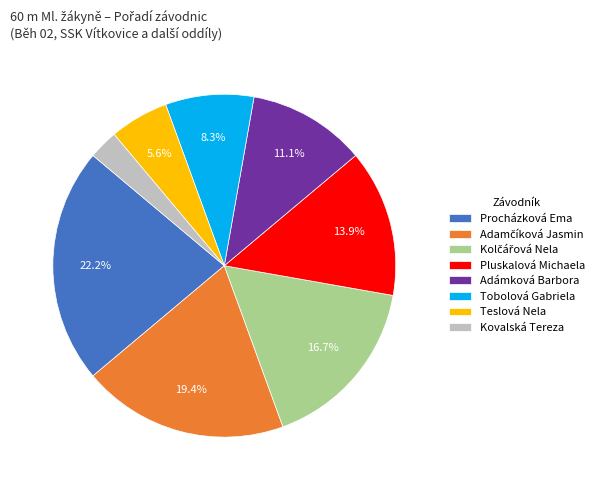

How many segments does this pie chart have?

8